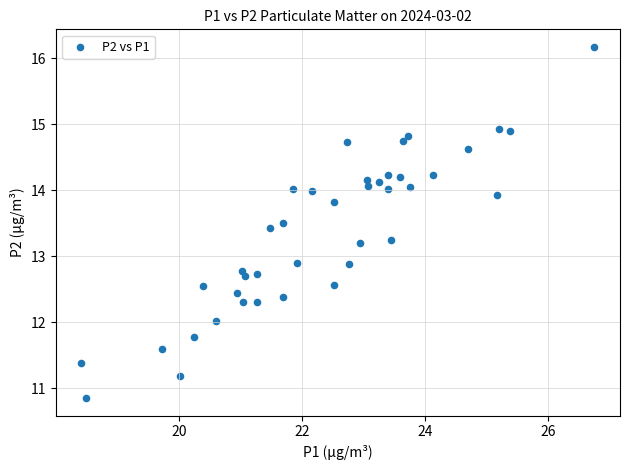

What is the range of Y values (max minus min)?

5.3